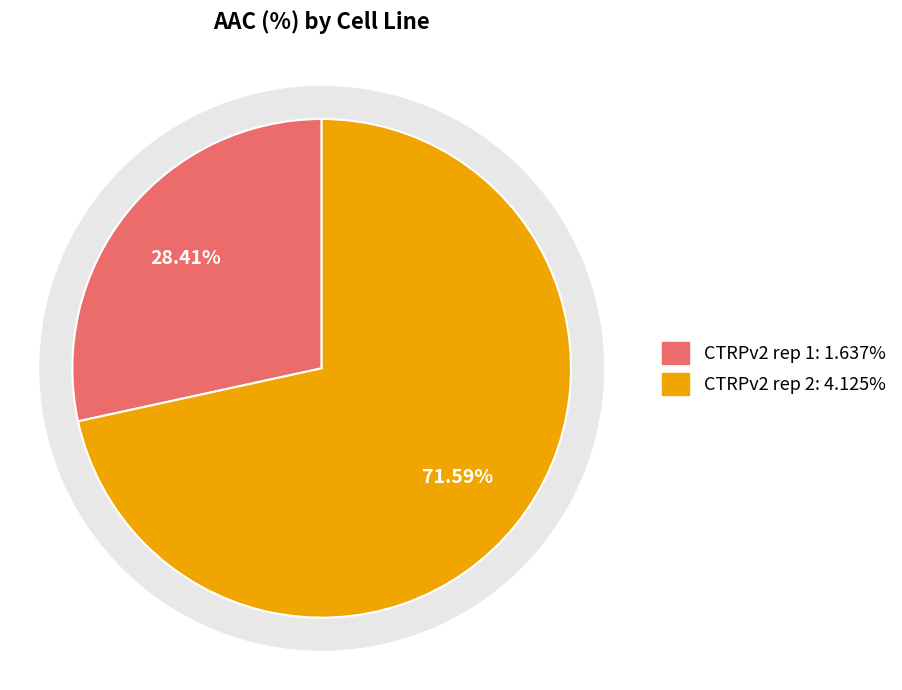

What is the ratio of the value at CTRPv2 rep 2 to the value at CTRPv2 rep 1?

2.5